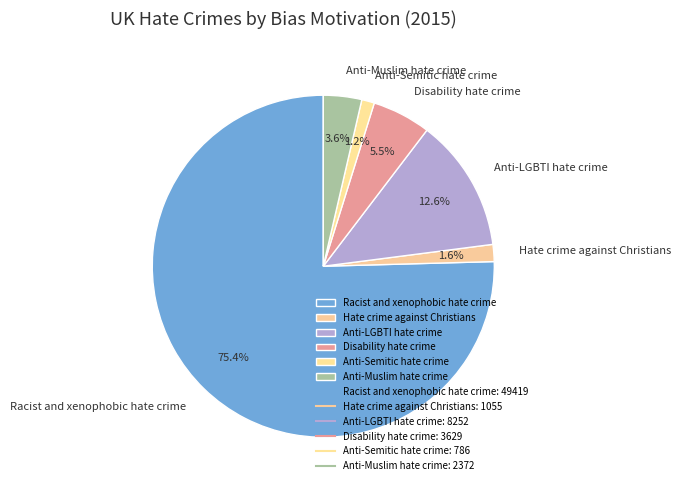

To the nearest percent, what percentage of the pie is Racist and xenophobic hate crime?

75%